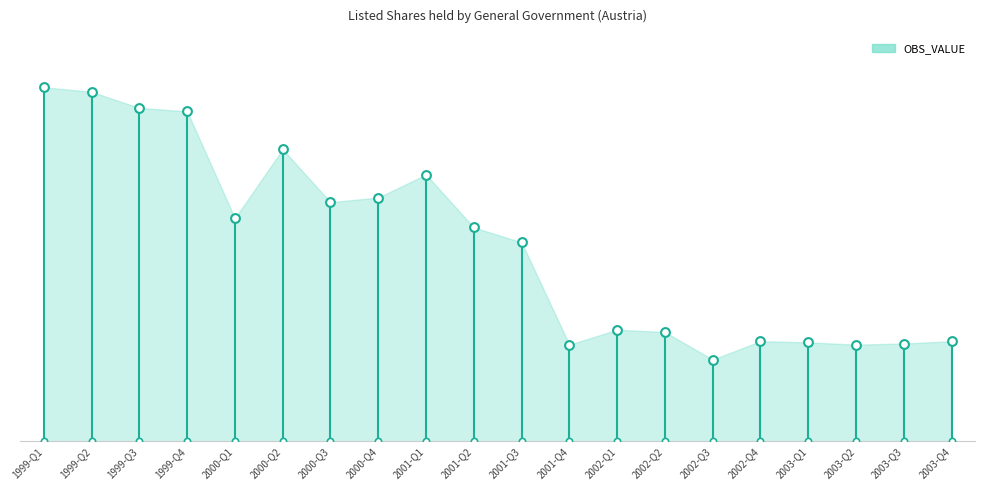

Between 2000-Q4 and 2001-Q3, which is larger?

2000-Q4